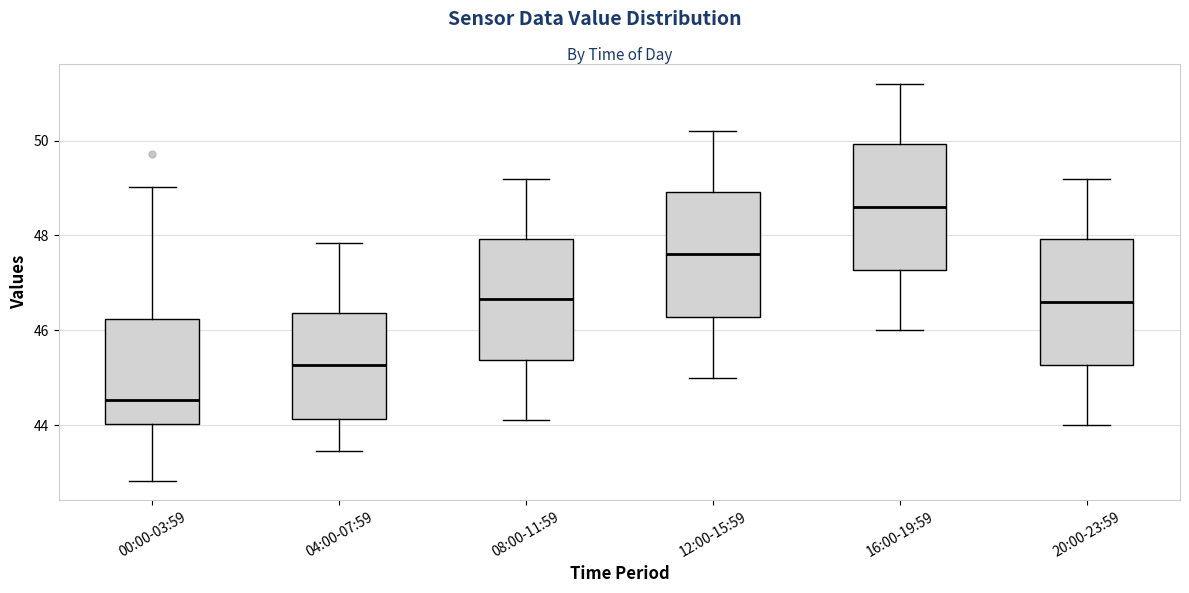

Which box's median line is the lowest?

00:00-03:59